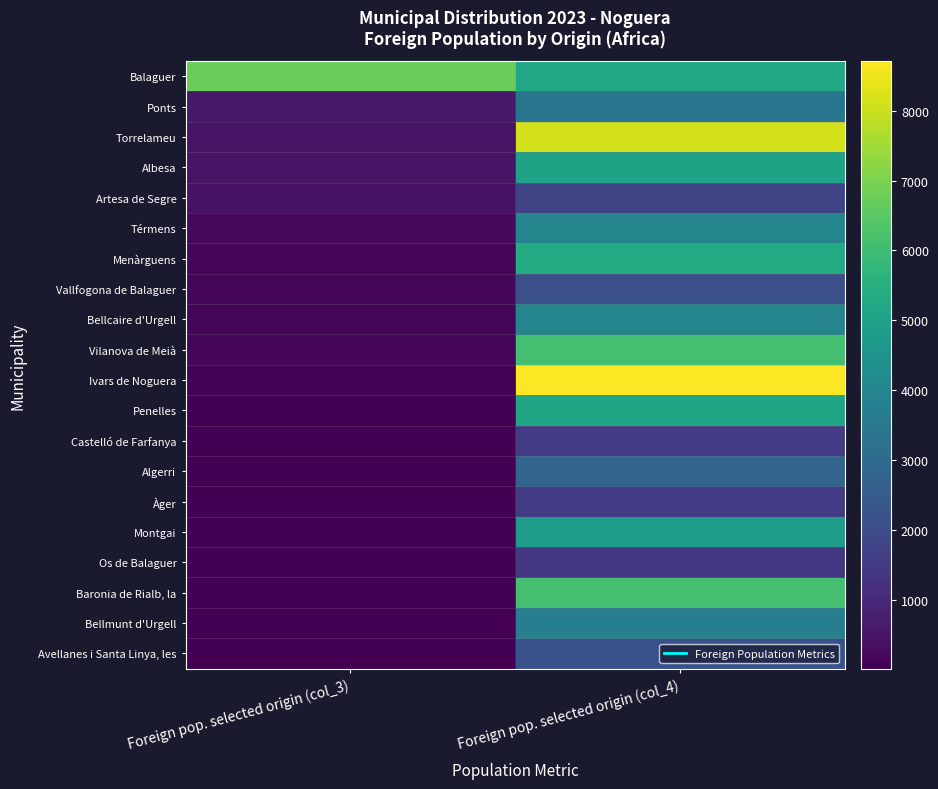

At which category is the sum across all series the highest?

Foreign pop. selected origin (col_4)